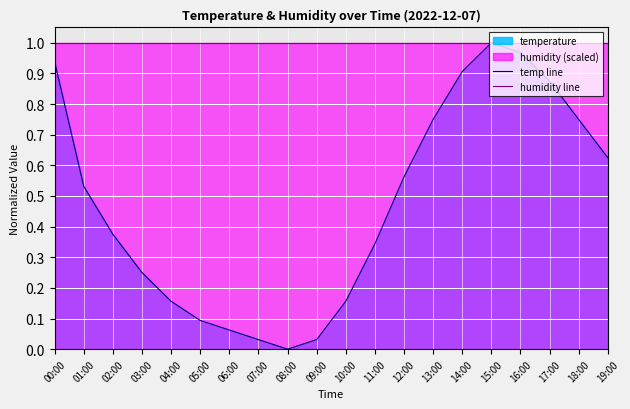

Reading left to right, list all the values displayed in this chart.

temp line: 0.9	0.5	0.4	0.2	0.2	0.1	0.1	0.0	0.0	0.0	0.2	0.3	0.6	0.7	0.9	1.0	1.0	0.9	0.7	0.6
humidity line: 1.0	1.0	1.0	1.0	1.0	1.0	1.0	1.0	1.0	1.0	1.0	1.0	1.0	1.0	1.0	1.0	1.0	1.0	1.0	1.0